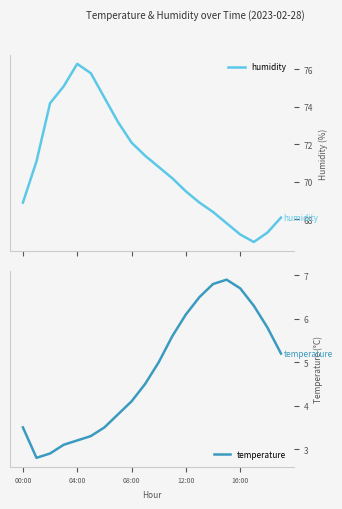

What is the average value of the temperature series?

4.8